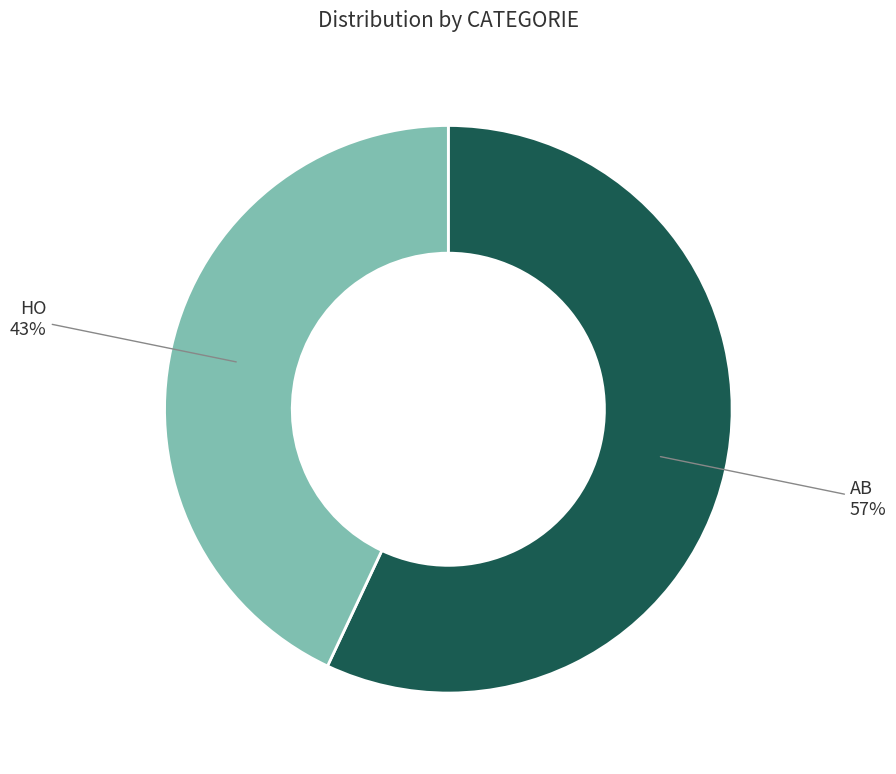

Combined, do HO and AB account for over 50%?

Yes